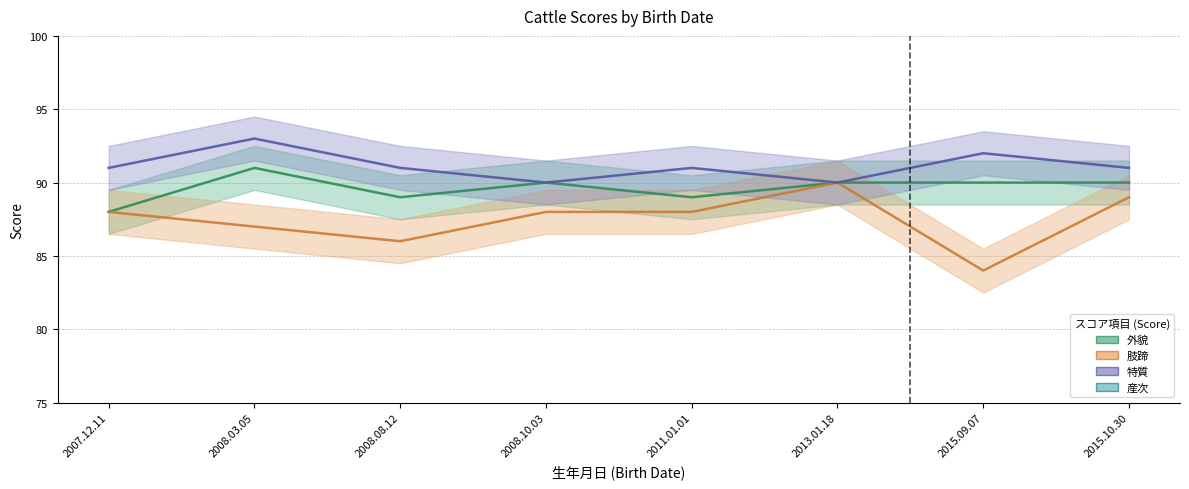

Reading right to left, transcribe all the data shown in this chart.

外貌: 2015.10.30=90	2015.09.07=90	2013.01.18=90	2011.01.01=89	2008.10.03=90	2008.08.12=89	2008.03.05=91	2007.12.11=88
肢蹄: 2015.10.30=89	2015.09.07=84	2013.01.18=90	2011.01.01=88	2008.10.03=88	2008.08.12=86	2008.03.05=87	2007.12.11=88
特質: 2015.10.30=91	2015.09.07=92	2013.01.18=90	2011.01.01=91	2008.10.03=90	2008.08.12=91	2008.03.05=93	2007.12.11=91
産次: 2015.10.30=7	2015.09.07=7	2013.01.18=3	2011.01.01=4	2008.10.03=3	2008.08.12=4	2008.03.05=5	2007.12.11=4